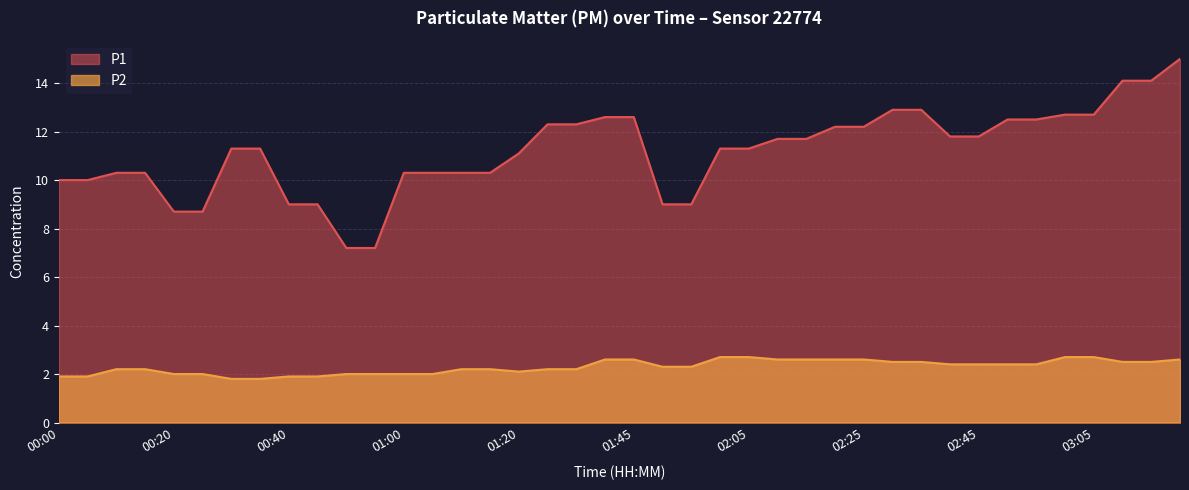

How many lines are shown in the chart?

2